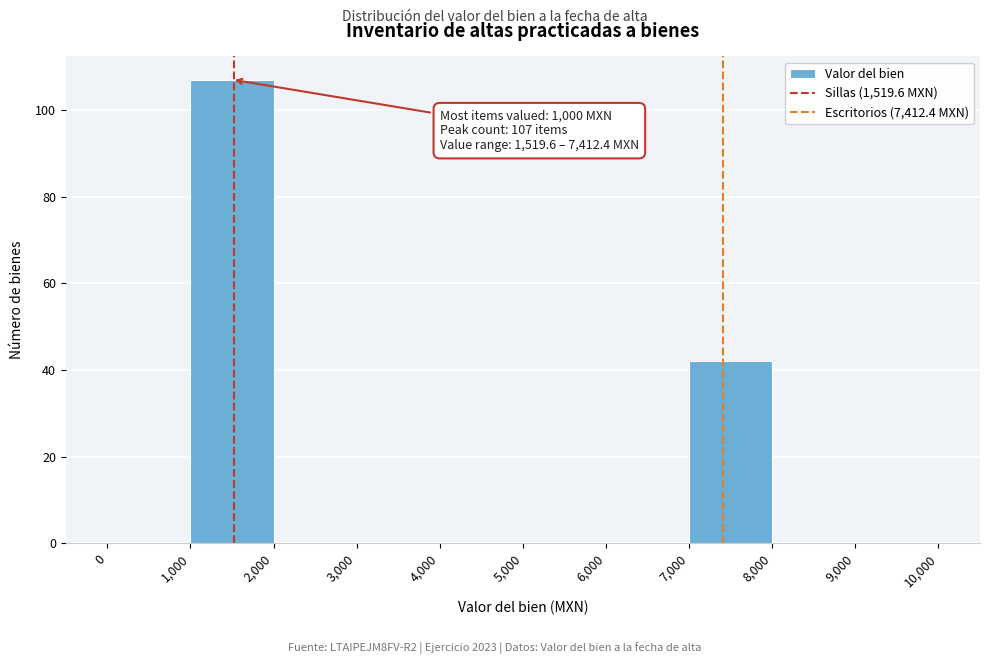

Over which range of the x-axis is the bar tallest?

1,000 to 2,000